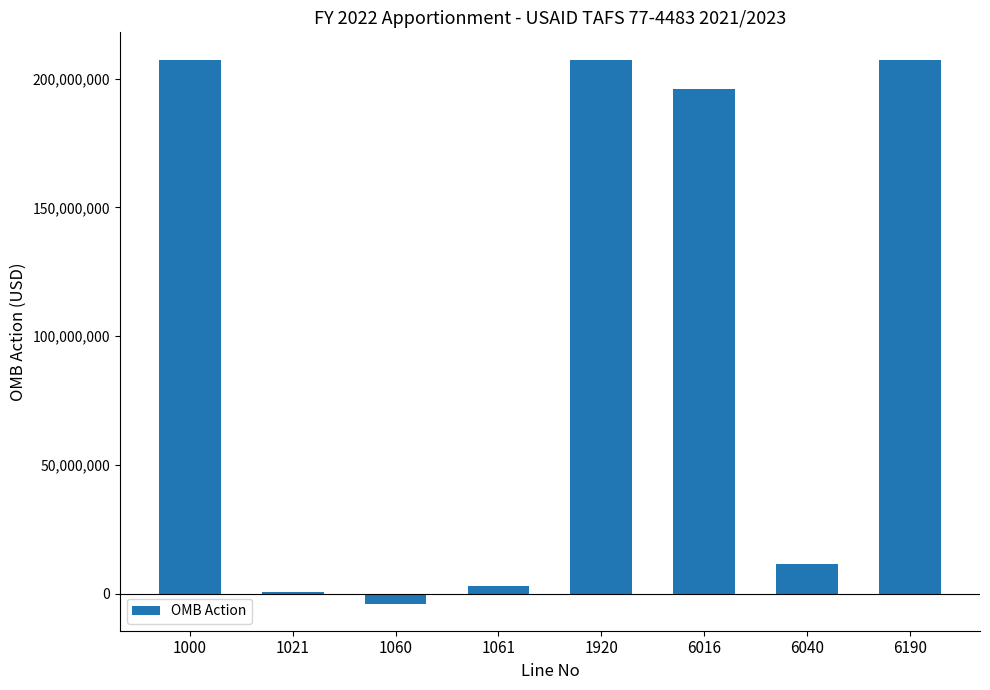

The value at 6016 is 195838885. True or false?

True